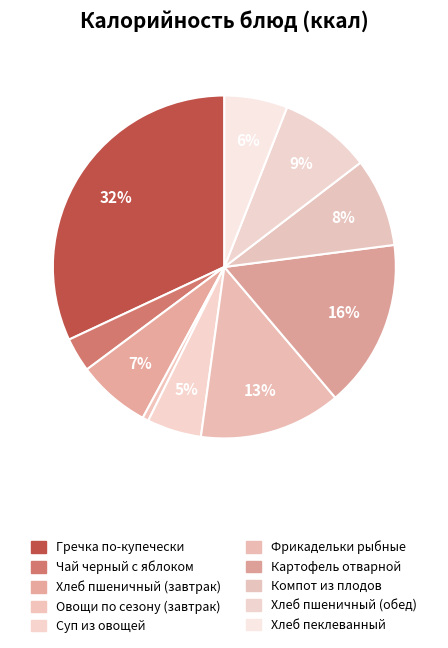

Count the number of slices in the pie.

10